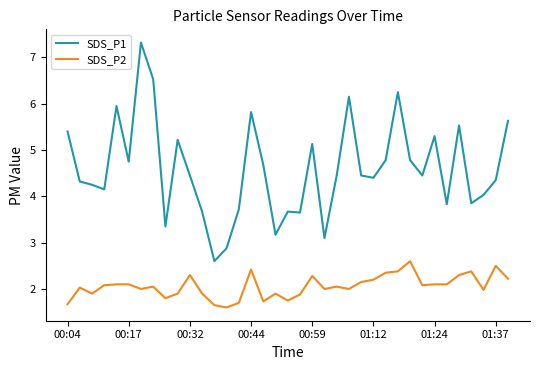

List the series in order of their overall mean, highest first.

SDS_P1, SDS_P2